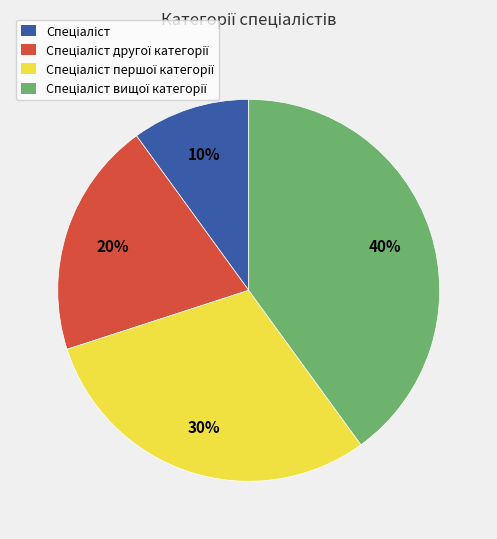

Count the number of slices in the pie.

4